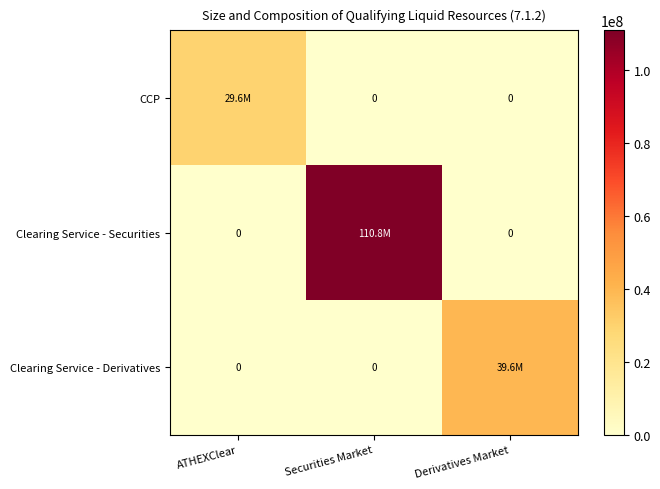

What value does the CCP series have at ATHEXClear?

29605271.4